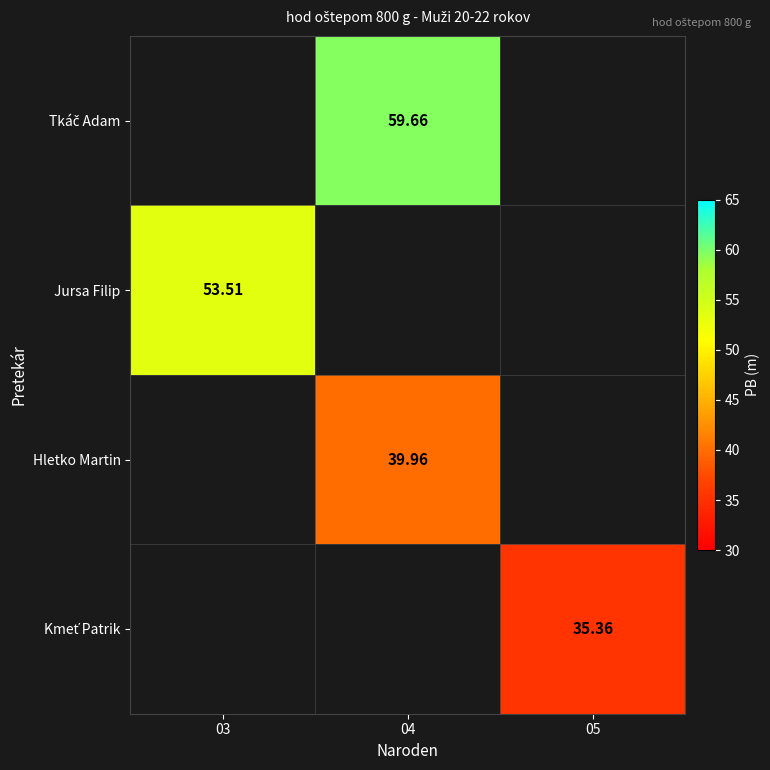

The value of Tkáč Adam at 04 is 95.8. True or false?

False